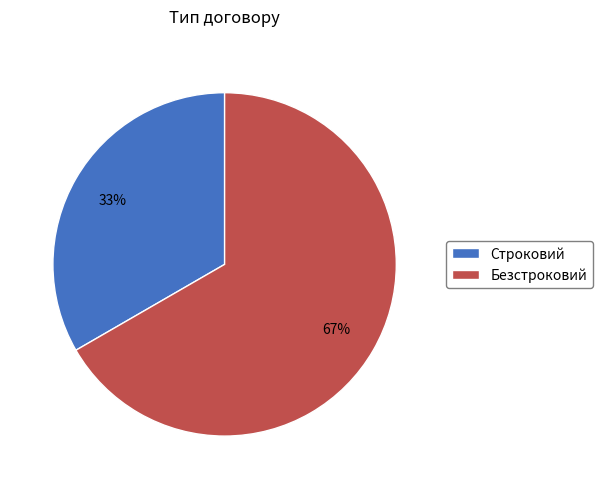

Between Безстроковий and Строковий, which is larger?

Безстроковий